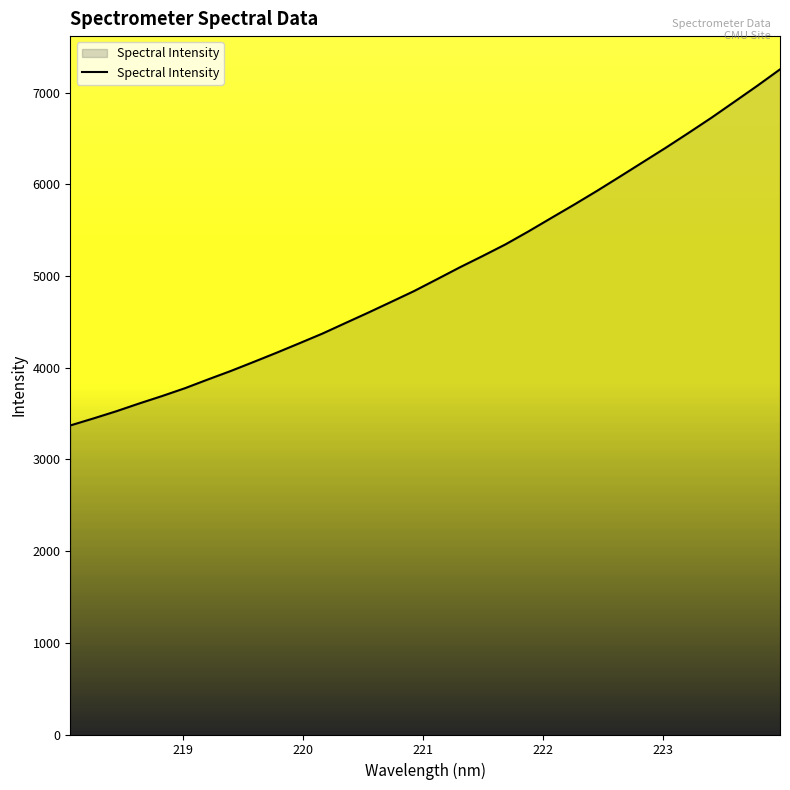

What is the difference between the maximum and minimum values?

3883.0